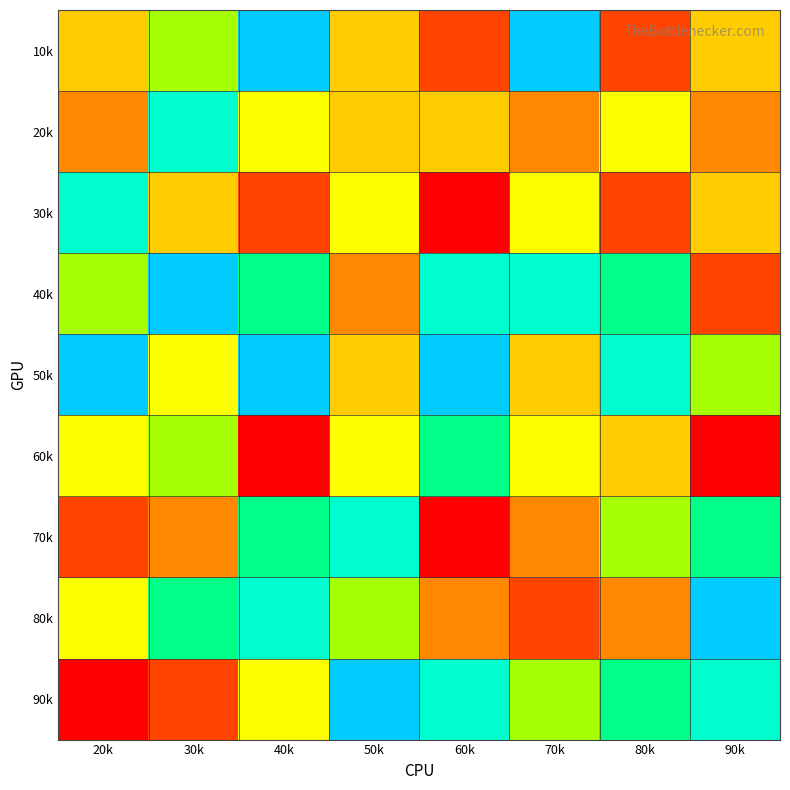

Which category has the lowest value across all series?

60k